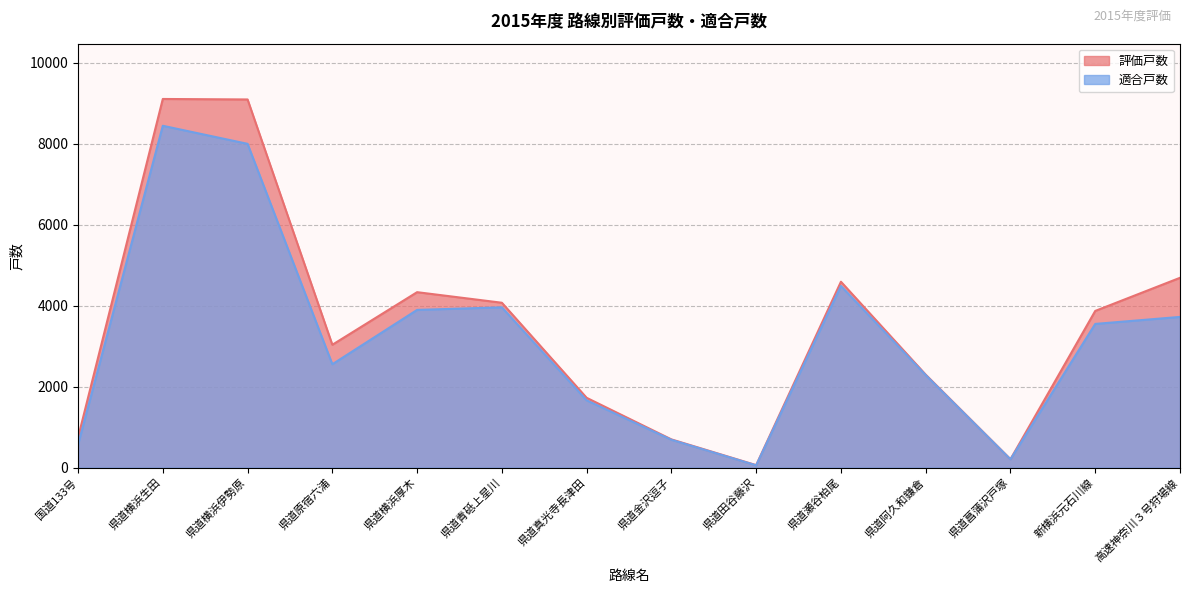

Where does the 適合戸数 series first go above 3550?

県道横浜生田